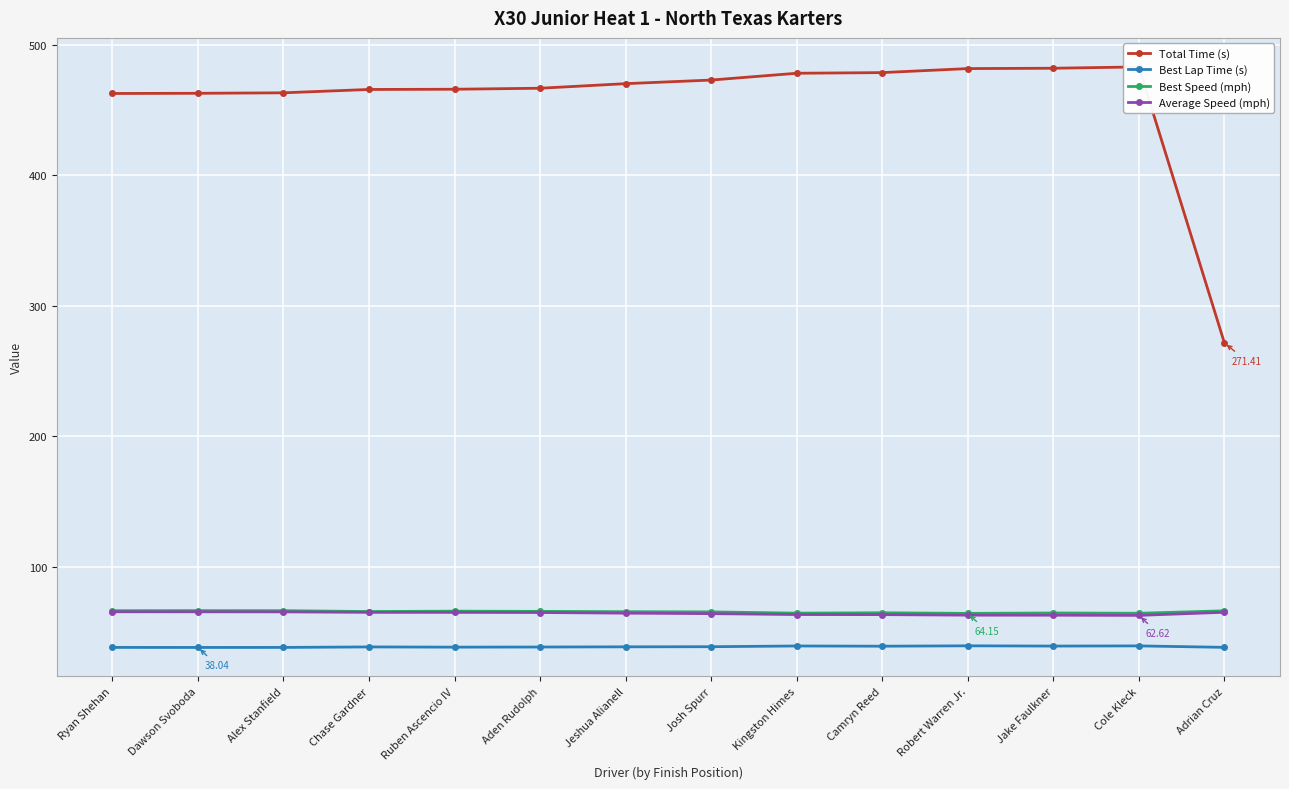

At which category is the sum across all series the highest?

Cole Kleck